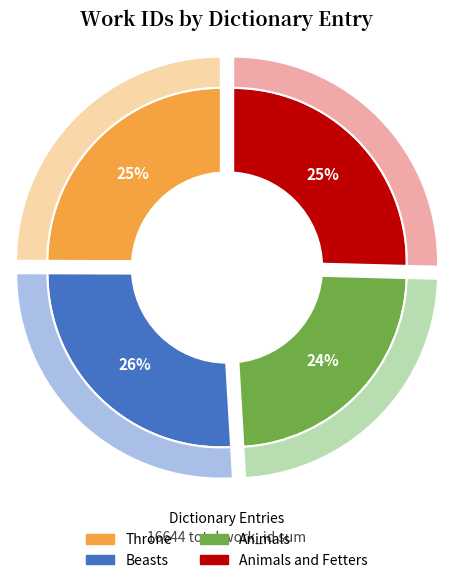

To the nearest percent, what is the combined percentage of Throne and Animals and Fetters?

50%